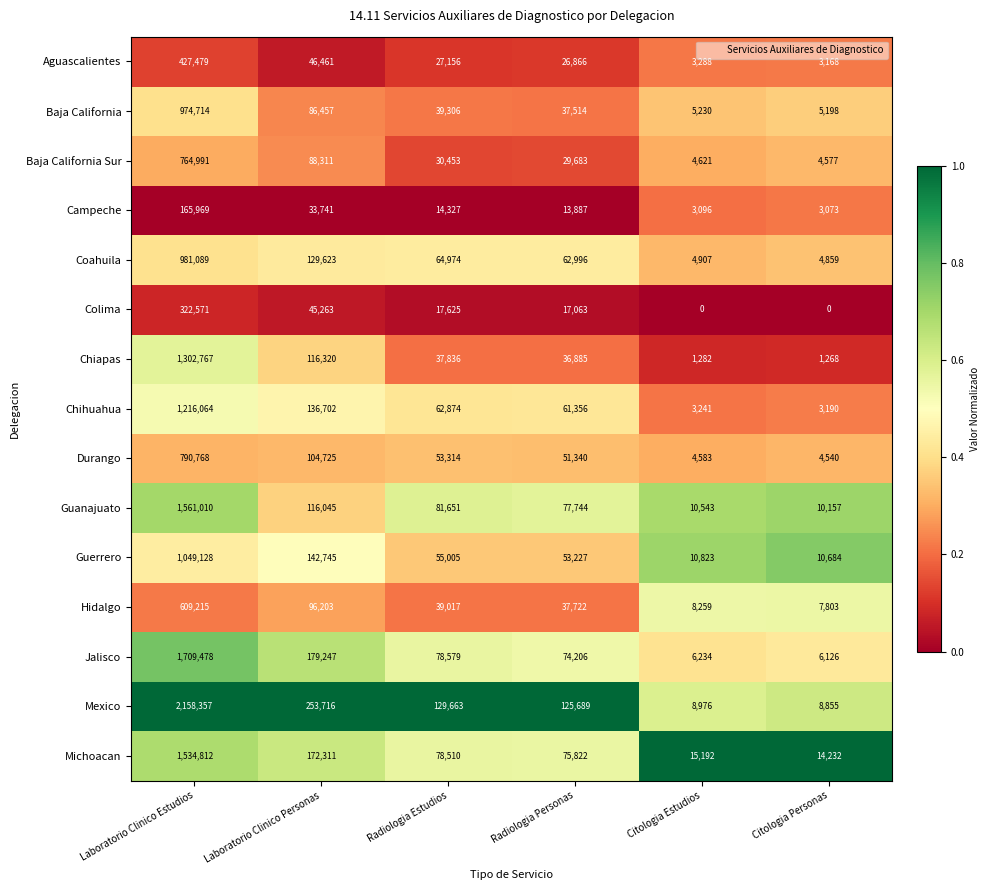

At which category does the chart reach its peak across all series?

Laboratorio Clinico Estudios